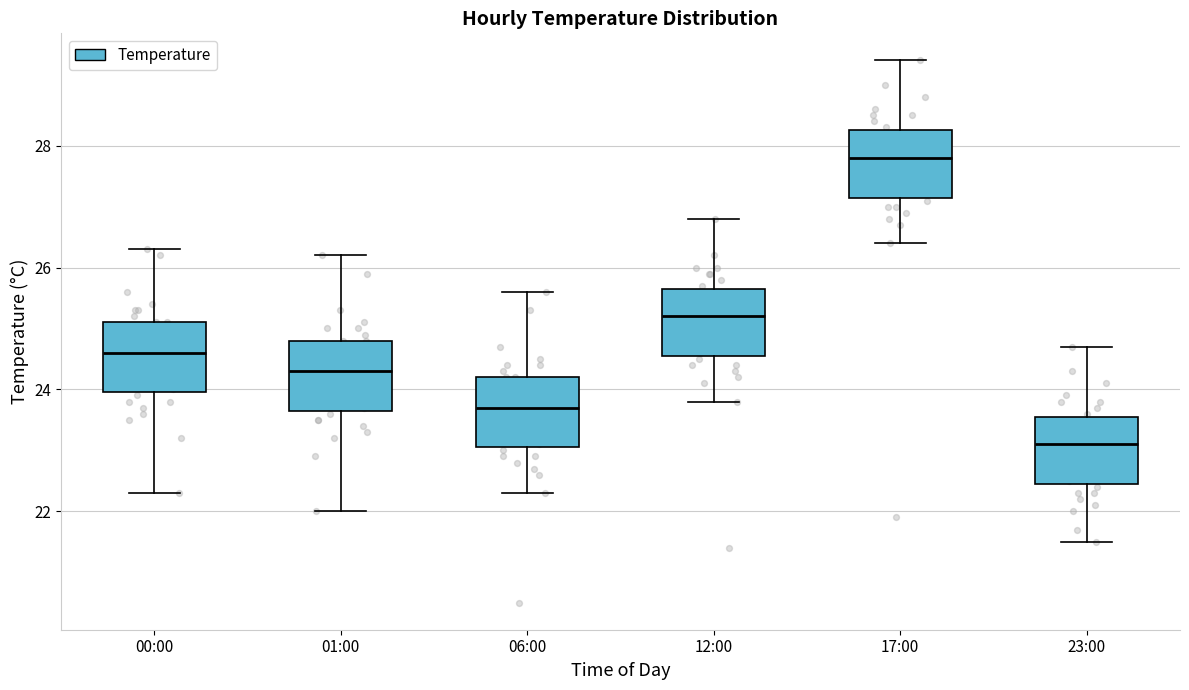

Reading left to right, transcribe this box plot: for each box, give where its median line is, the range the box spans, and where its two whiskers end, as read against the y-axis. The values are not printed on the chart, so give them approximately, as read against the axis.

00:00: median 24.6, box 24.0 to 25.2, whiskers 22.4 to 26.4
01:00: median 24.4, box 23.6 to 24.8, whiskers 22.0 to 26.2
06:00: median 23.8, box 23.0 to 24.2, whiskers 22.4 to 25.6
12:00: median 25.2, box 24.6 to 25.6, whiskers 23.8 to 26.8
17:00: median 27.8, box 27.2 to 28.2, whiskers 26.4 to 29.4
23:00: median 23.2, box 22.4 to 23.6, whiskers 21.6 to 24.8